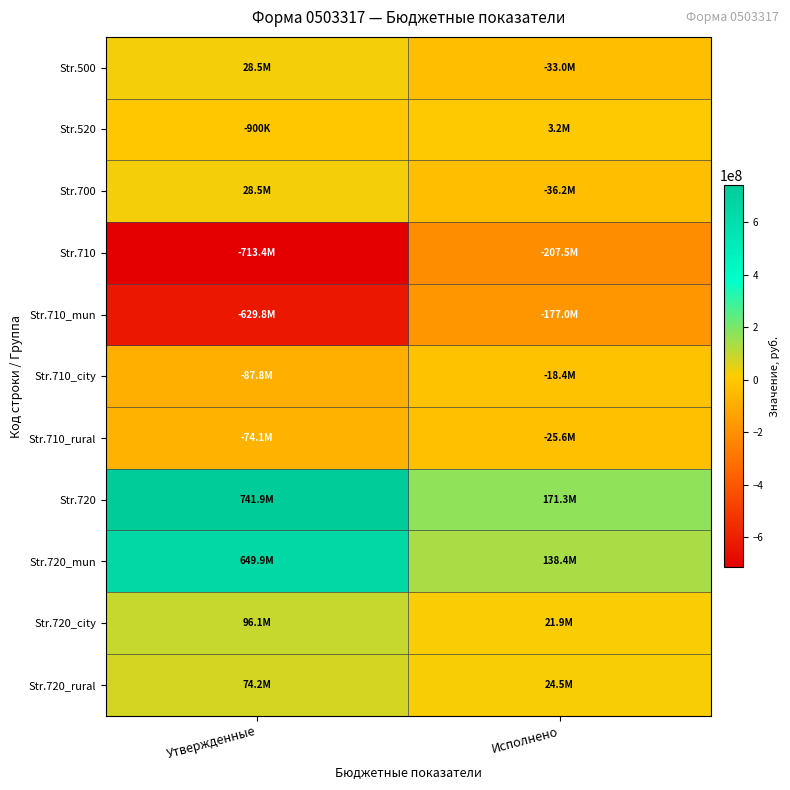

Between Утвержденные and Исполнено, which series saw the biggest shift?

Str.720